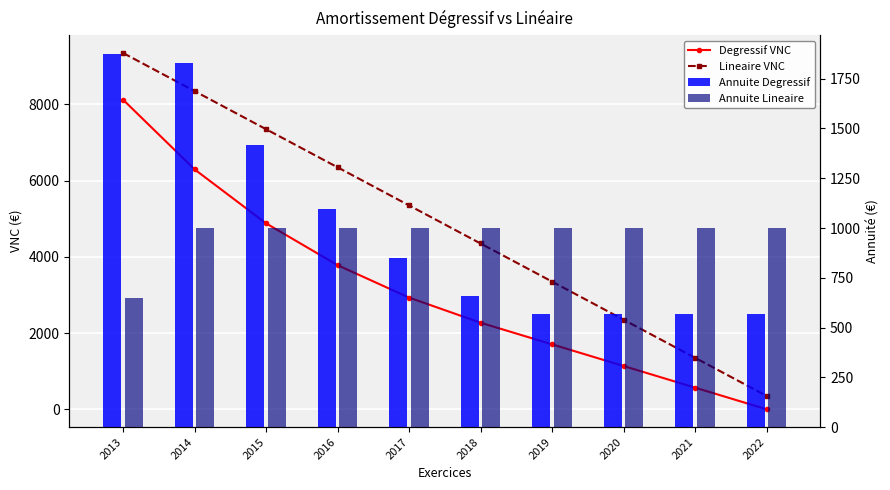

Does the chart contain stacked bars?

No